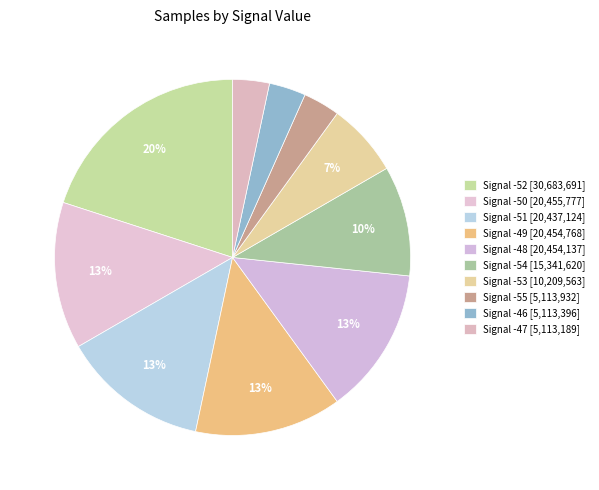

How many slices are in this pie chart?

10